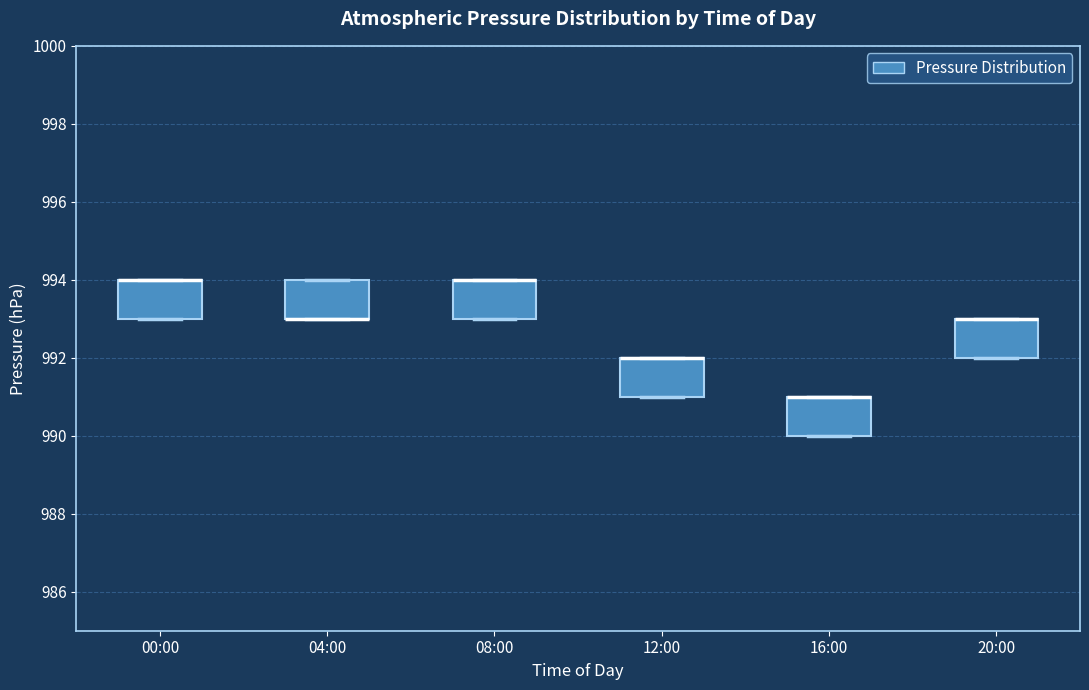

Reading left to right, transcribe this box plot: for each box, give where its median line is, the range the box spans, and where its two whiskers end, as read against the y-axis. The values are not printed on the chart, so give them approximately, as read against the axis.

00:00: median 994 (drawn on the box's upper edge), box 993 to 994, whiskers 993 to 994
04:00: median 993 (drawn on the box's lower edge), box 993 to 994, whiskers 993 to 994
08:00: median 994 (drawn on the box's upper edge), box 993 to 994, whiskers 993 to 994
12:00: median 992 (drawn on the box's upper edge), box 991 to 992, whiskers 991 to 992
16:00: median 991 (drawn on the box's upper edge), box 990 to 991, whiskers 990 to 991
20:00: median 993 (drawn on the box's upper edge), box 992 to 993, whiskers 992 to 993